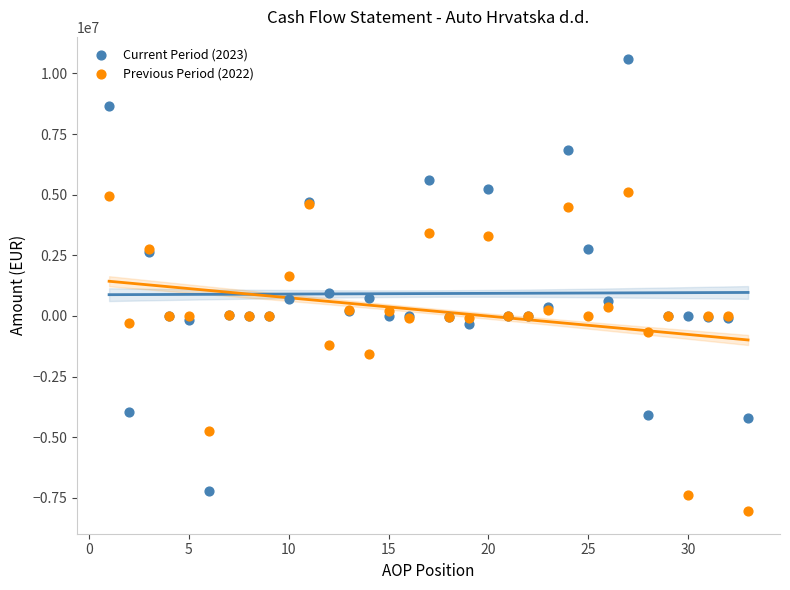

Which series reaches the minimum Y coordinate?

Previous Period (2022)